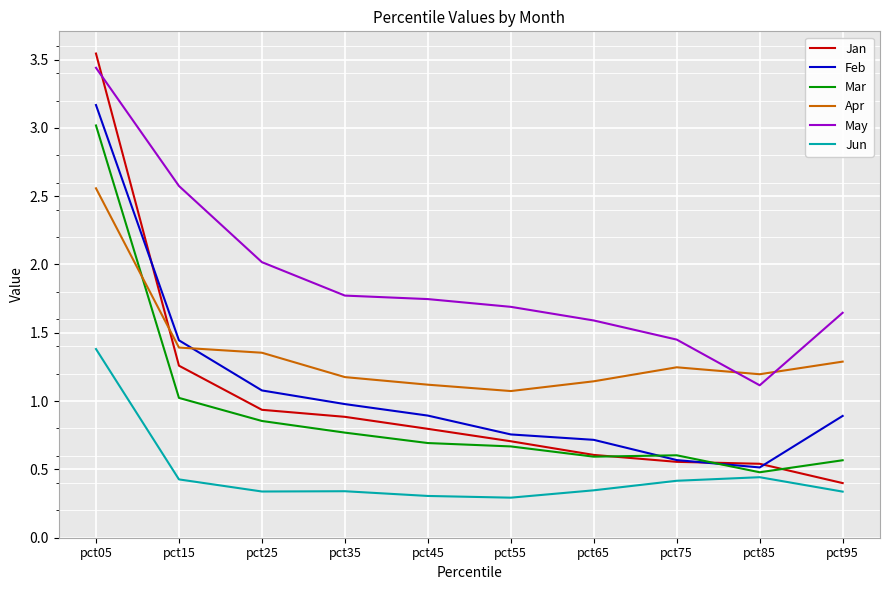

True or false: Apr has more than 1 points higher than both neighbors.

False